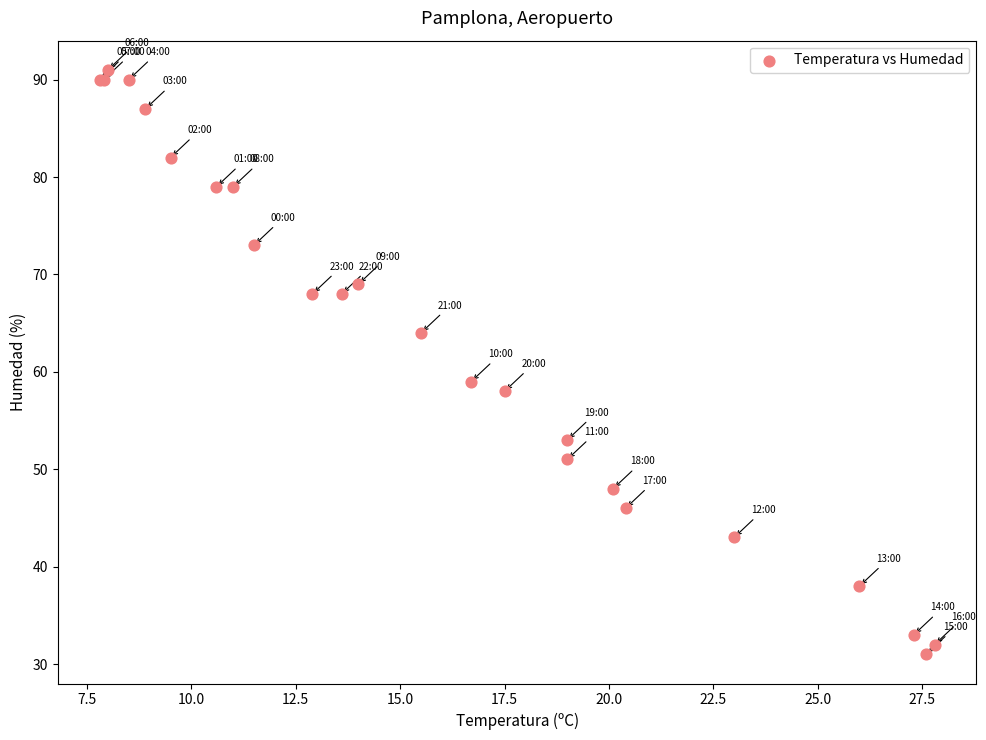

What Y value in the scatter plot is closest to 61?

59